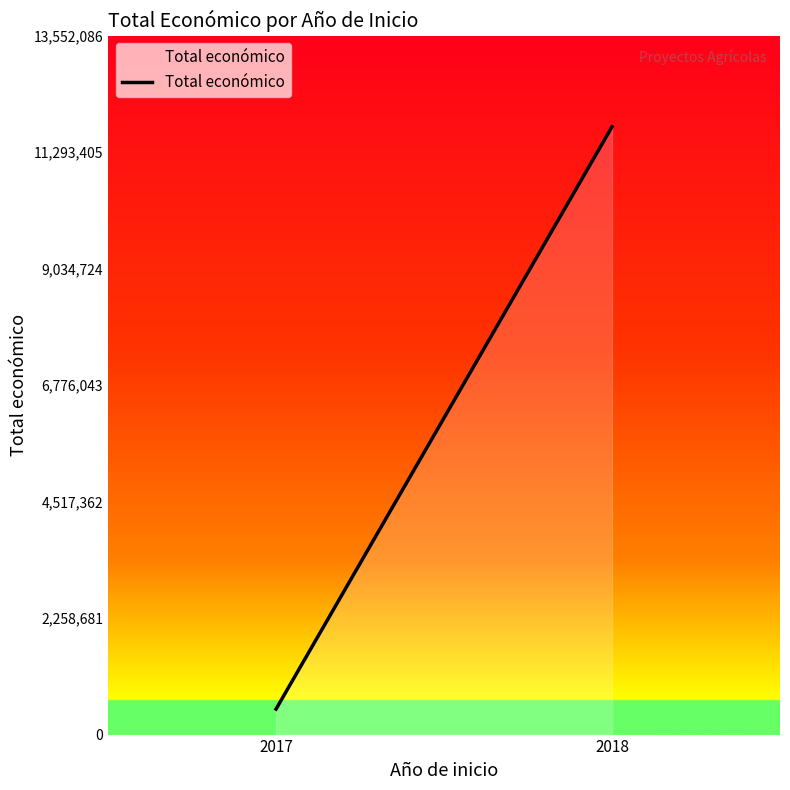

At which label is the value closest to 6139339?

2017